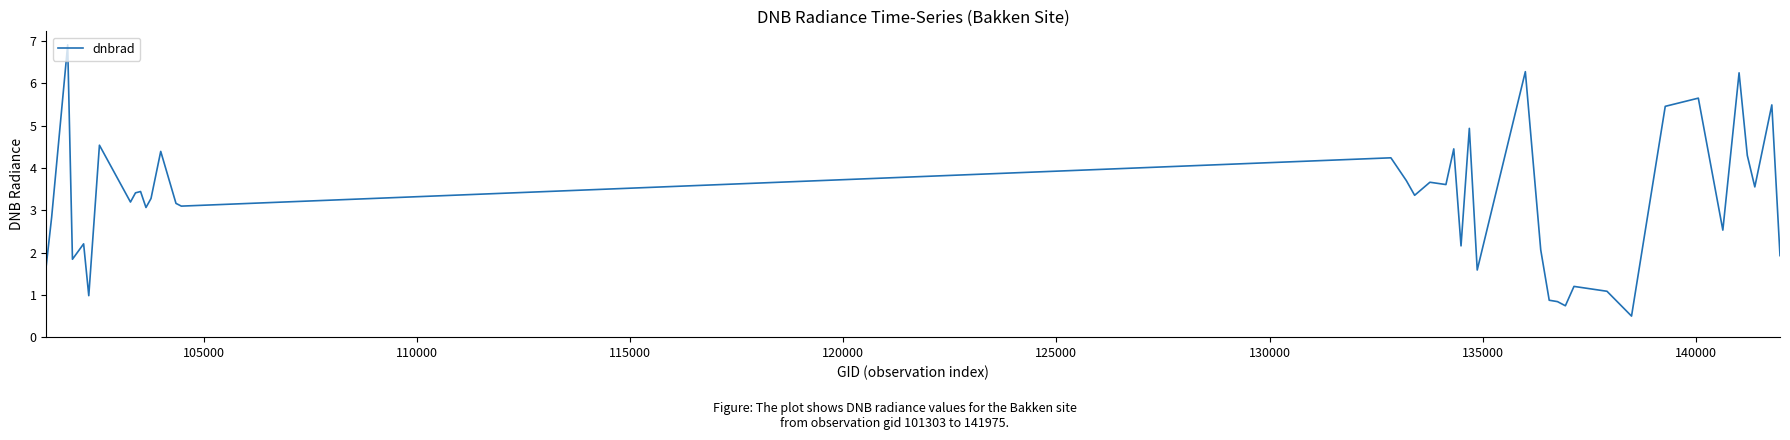

What is the smallest value displayed?

0.5